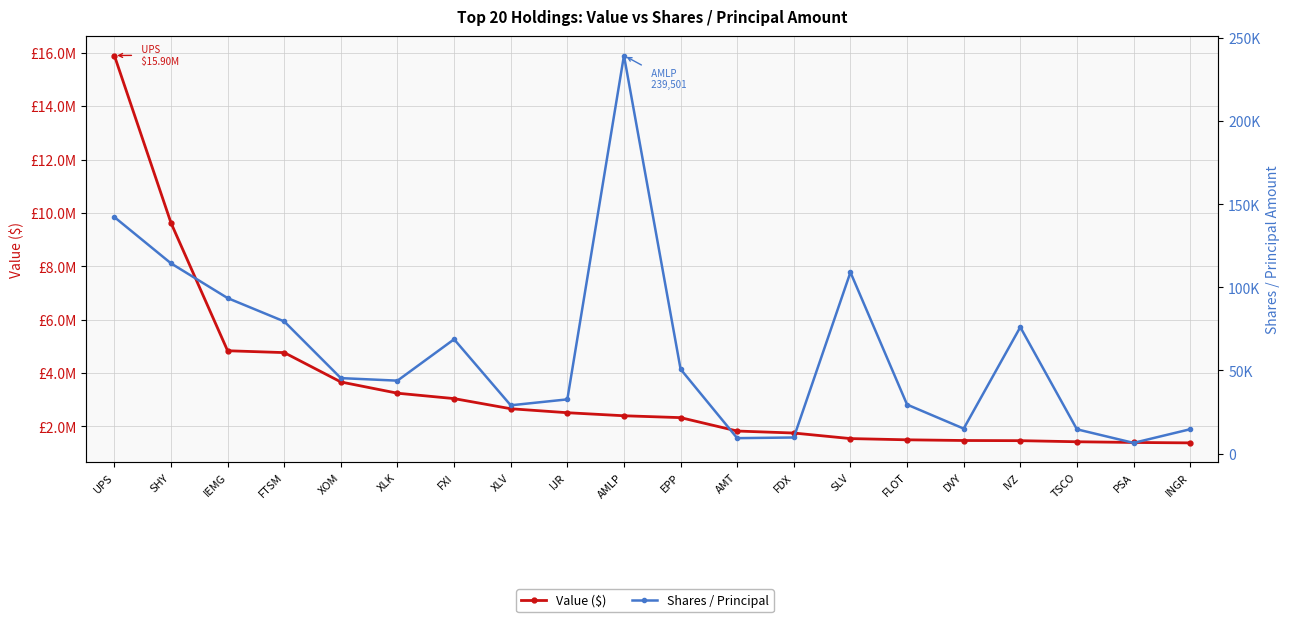

Reading left to right, transcribe all the data shown in this chart.

Value ($): 15899000	9628000	4838000	4768000	3668000	3247000	3045000	2665000	2516000	2402000	2332000	1830000	1755000	1547000	1501000	1475000	1469000	1428000	1402000	1386000
Shares / Principal: 142290	114456	93555	79503	45402	43877	68774	29047	32612	239501	50803	9285	9677	109091	29479	15020	76082	14605	6437	14642